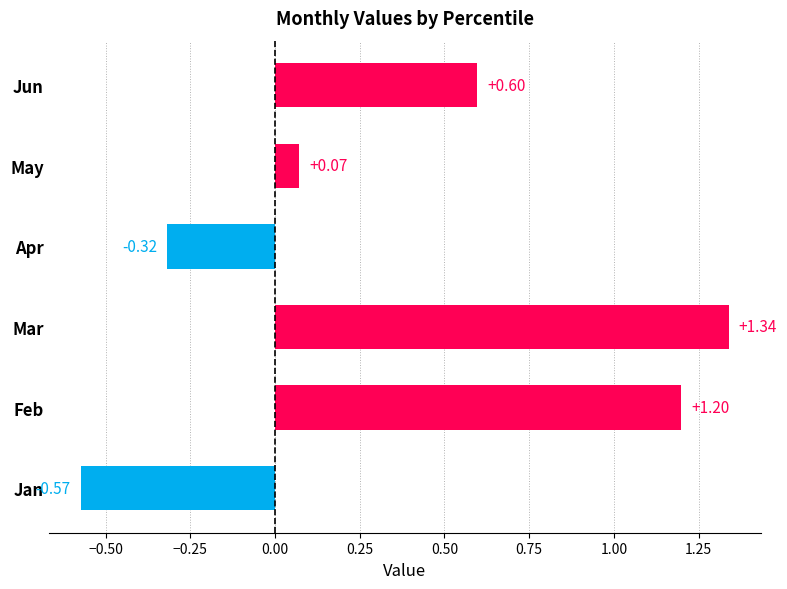

How many positive values are there?

4